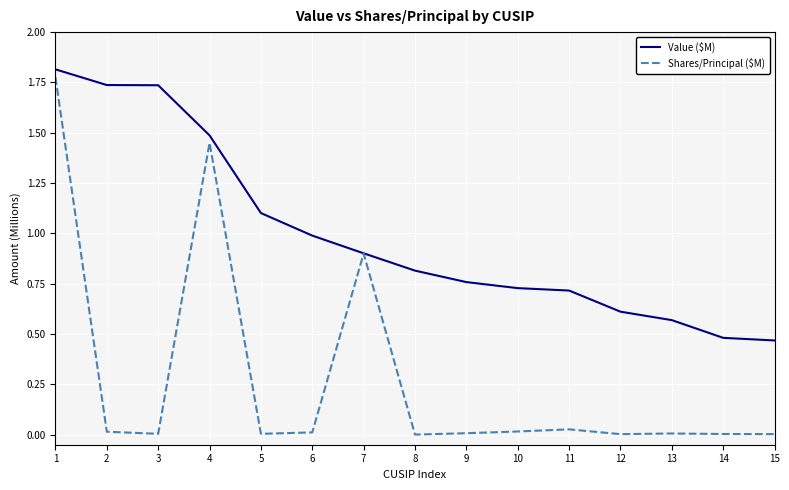

Between 7 and 14, which series saw the biggest shift?

Shares/Principal ($M)